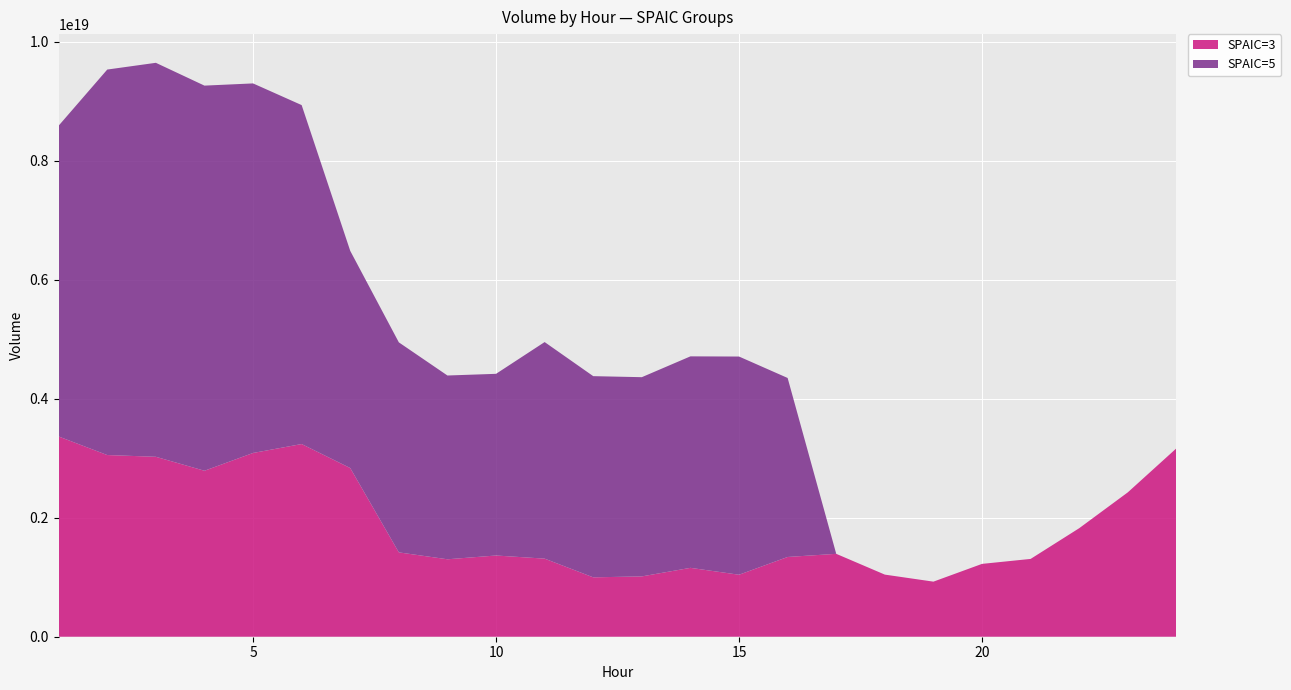

What is the difference between the maximum and minimum values in the SPAIC=3 series?

2439905276797535232